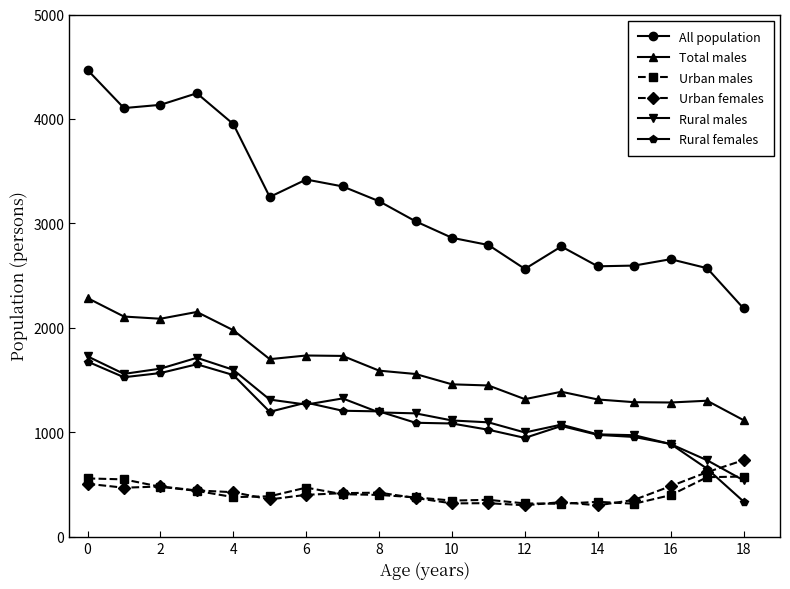

What is the maximum value shown in the chart?

4469